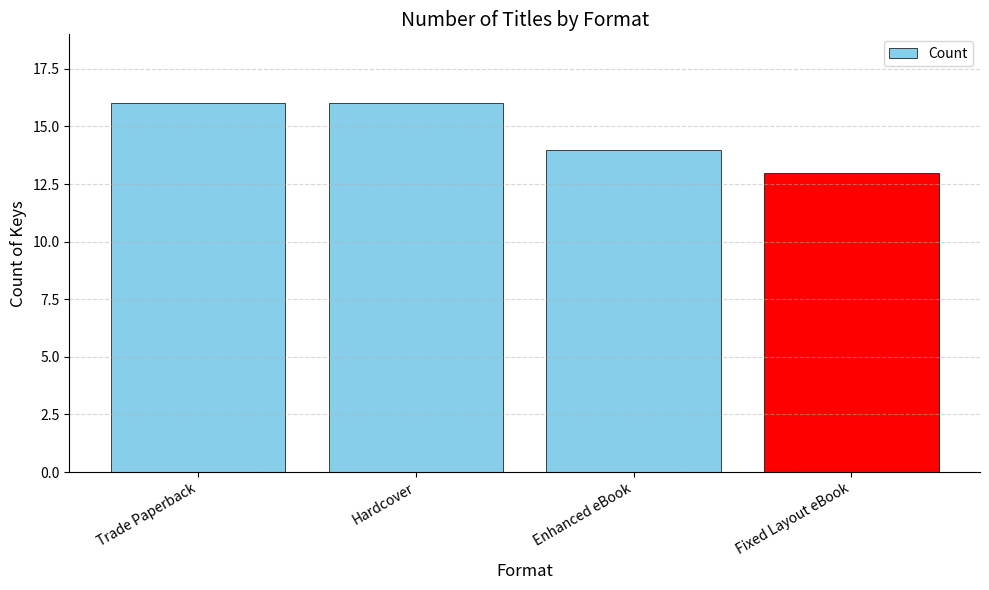

The value at Trade Paperback is 16. True or false?

True